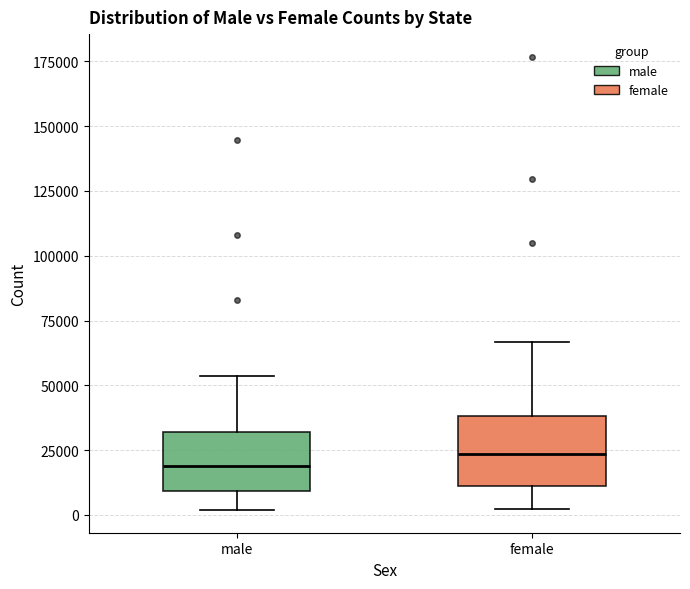

Reading left to right, read every box against the y-axis: the position of its median line, the range the box covers, and the ends of its whiskers. The values are not printed on the chart, so give them approximately, as read against the axis.

male: median 20000, box 10000 to 30000, whiskers 0 to 55000
female: median 25000, box 10000 to 40000, whiskers 0 to 65000